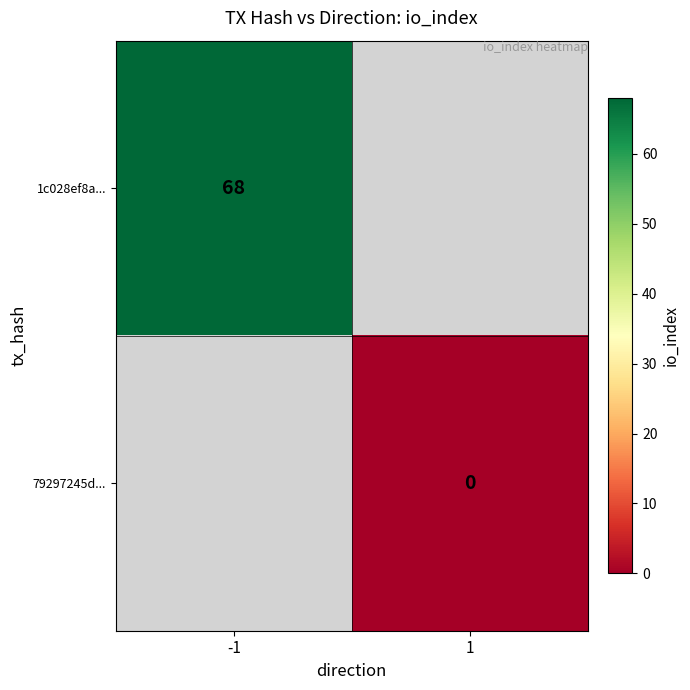

True or false: 1c028ef8a... has a value of 68 at -1.

True